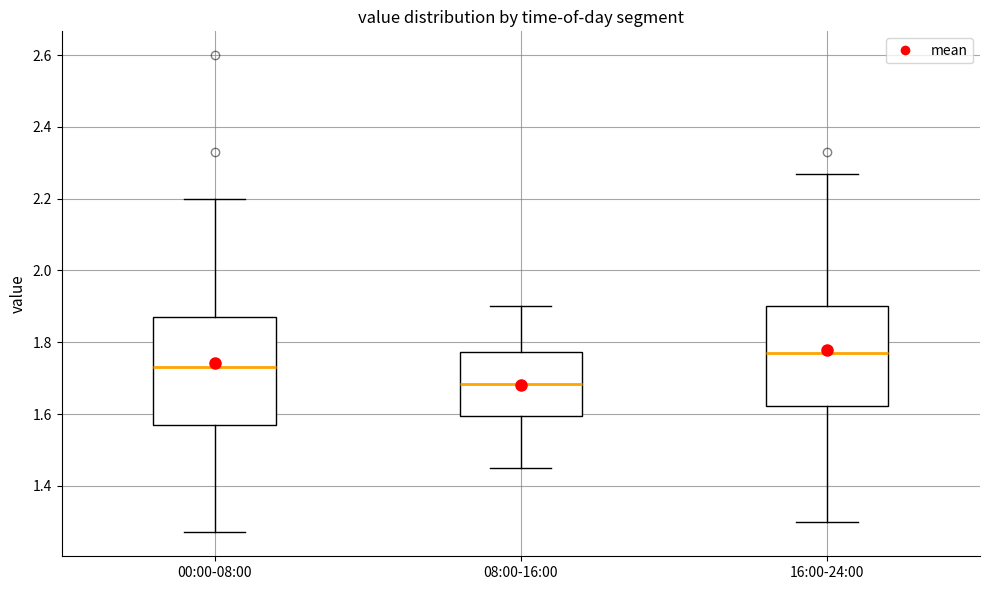

Which box's median line is the highest?

16:00-24:00